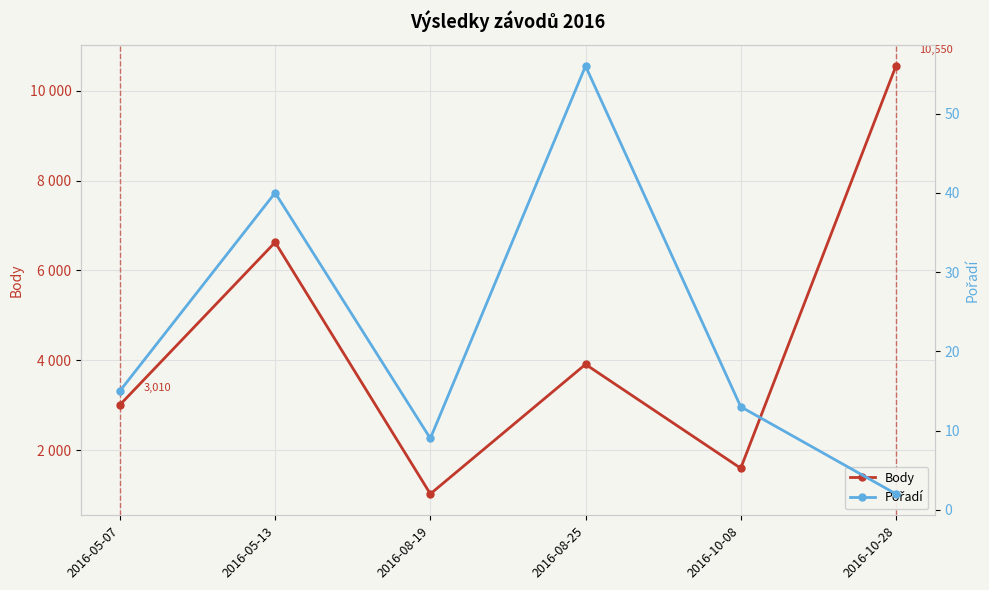

The value of Pořadí at 2016-08-19 is 14. True or false?

False